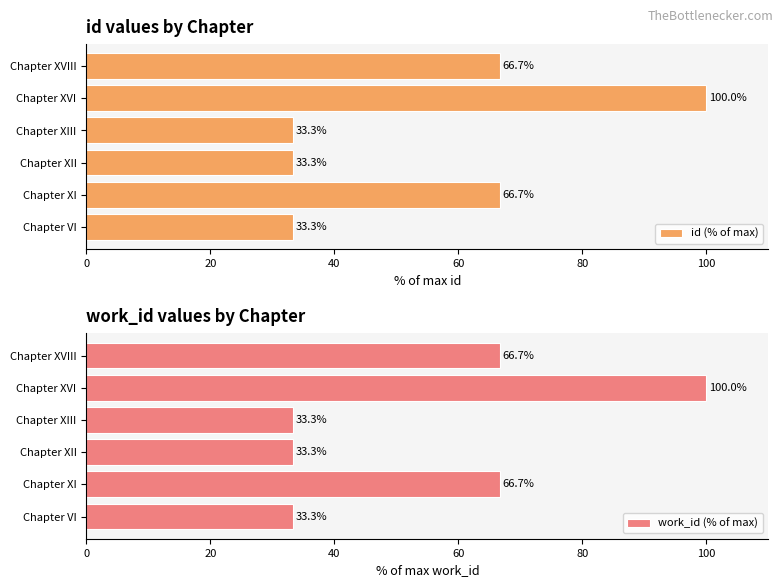

What is the greatest value displayed?

100.0